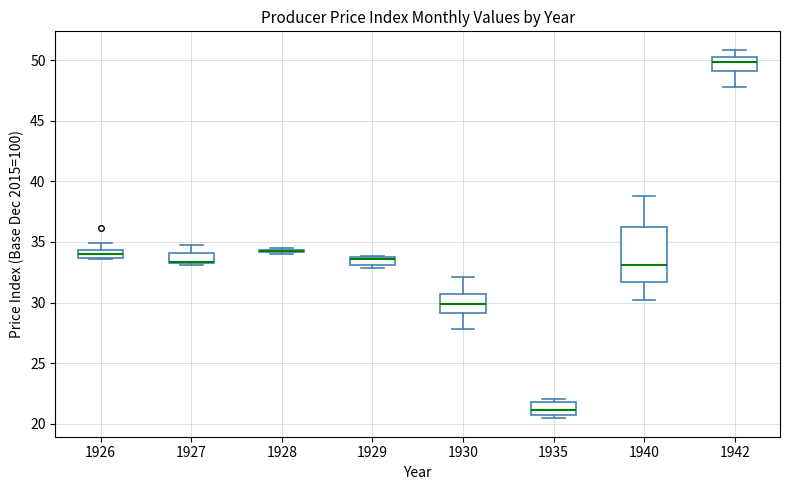

Where is the upper edge of the box at x = 1929 on the y-axis? The values are not printed on the chart, so give them approximately, as read against the axis.

34.0